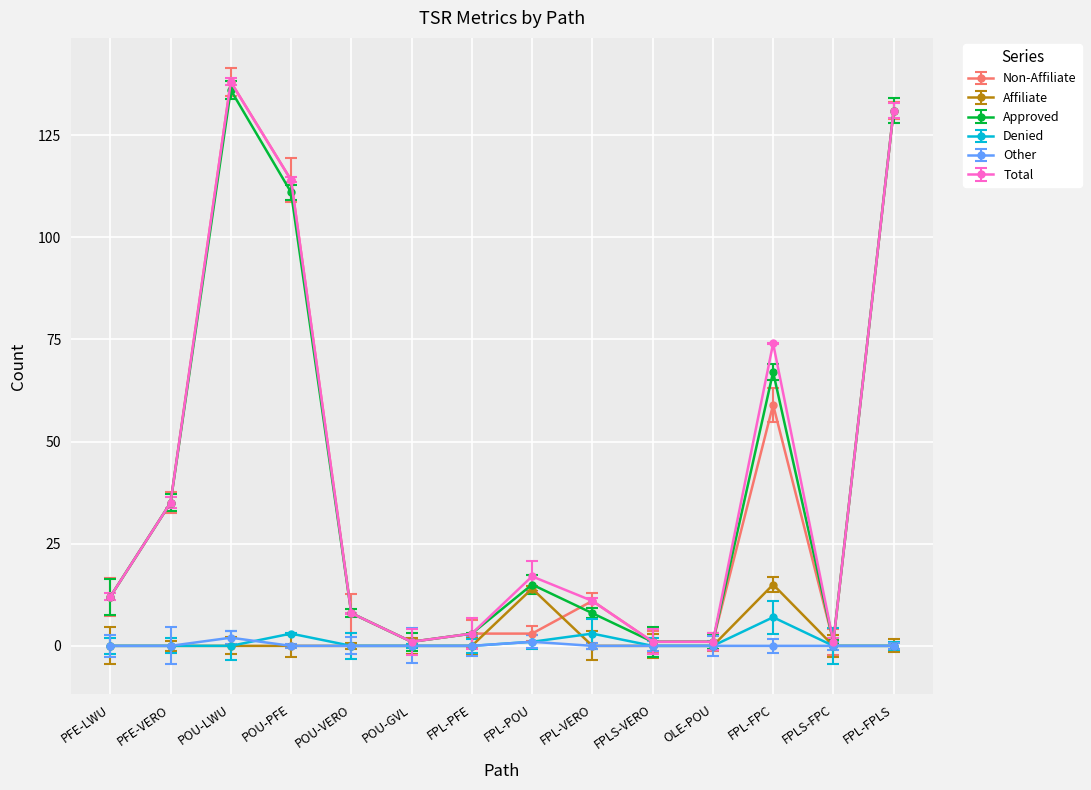

Rank the series by their maximum value, from lowest to highest.

Other, Denied, Affiliate, Approved, Non-Affiliate, Total